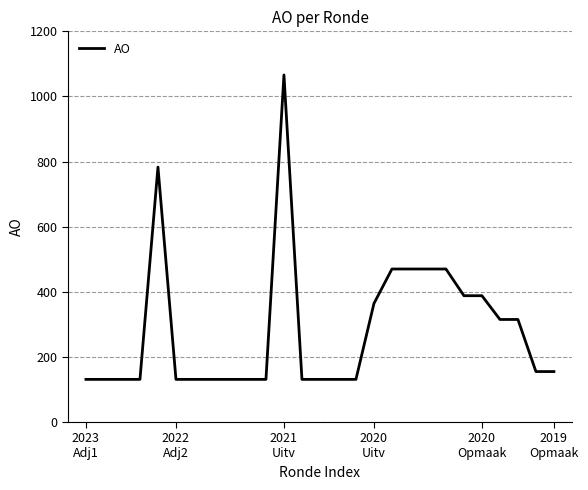

Count the number of data series in this chart.

1